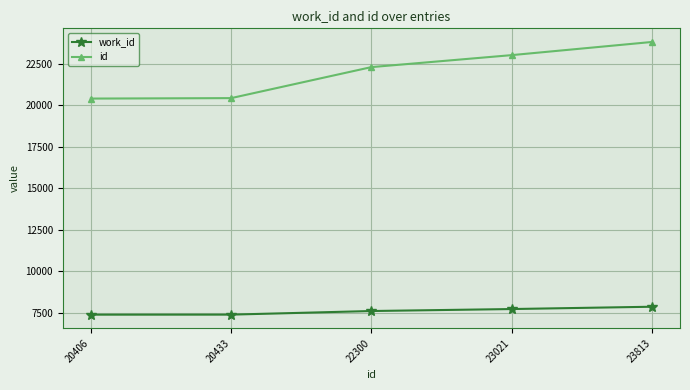

What is the difference between the id values at 22300 and 23021?

721